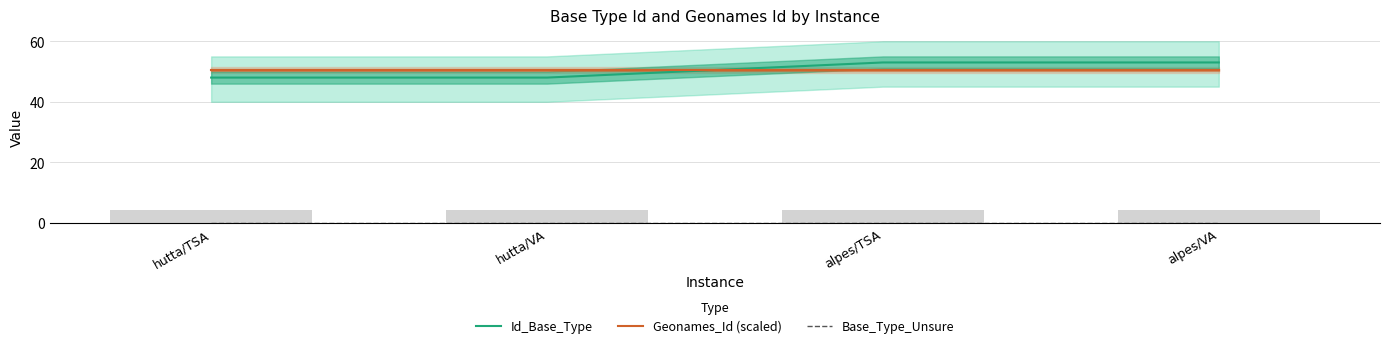

Is it true that Geonames_Id (scaled) equals 84.9 at alpes/VA?

False